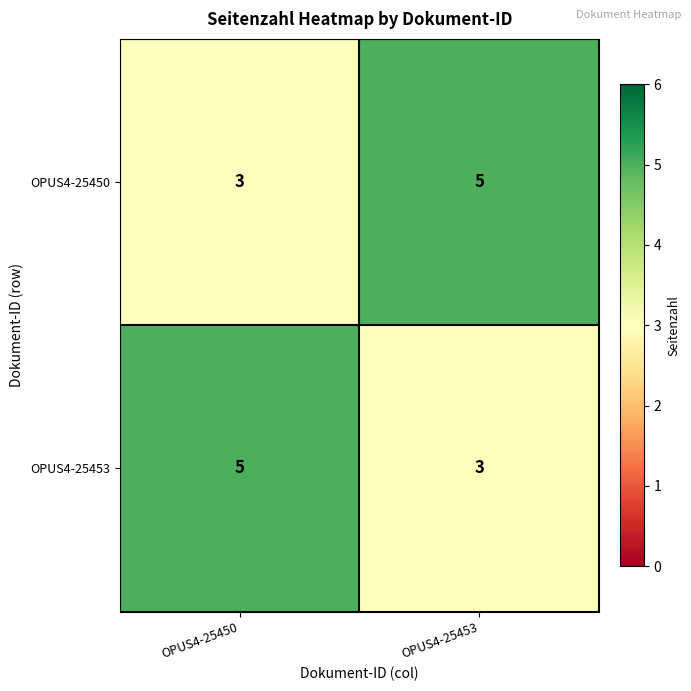

Reading left to right, list all the values displayed in this chart.

OPUS4-25450: OPUS4-25450=3	OPUS4-25453=5
OPUS4-25453: OPUS4-25450=5	OPUS4-25453=3